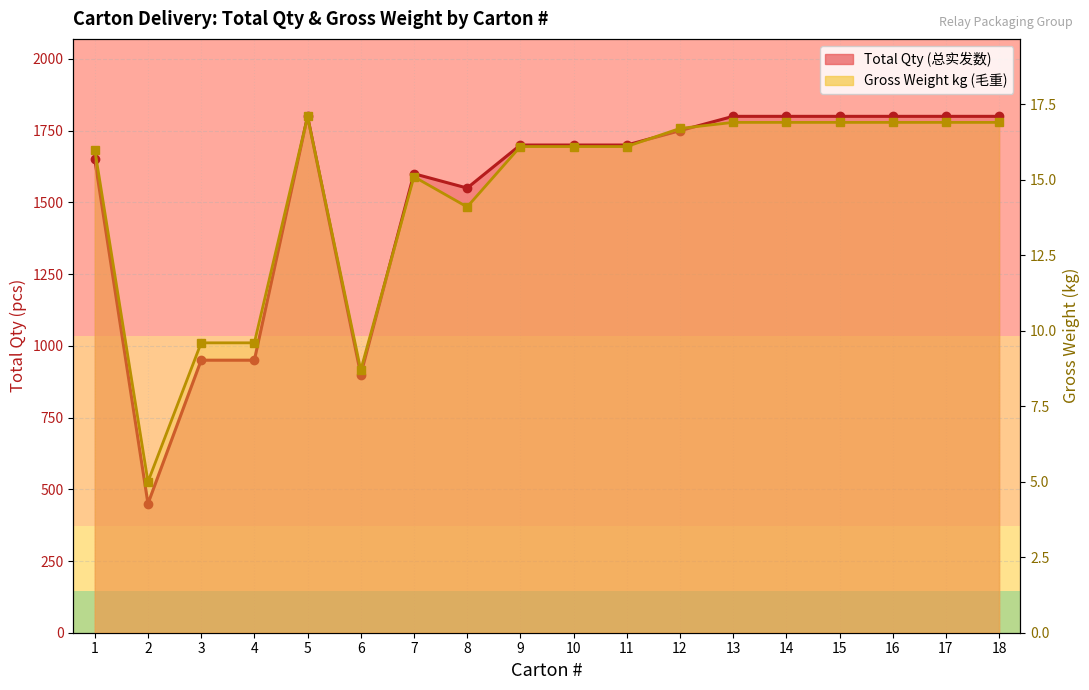

Is it true that Total Qty (总实发数) equals 2814.6 at 5?

False